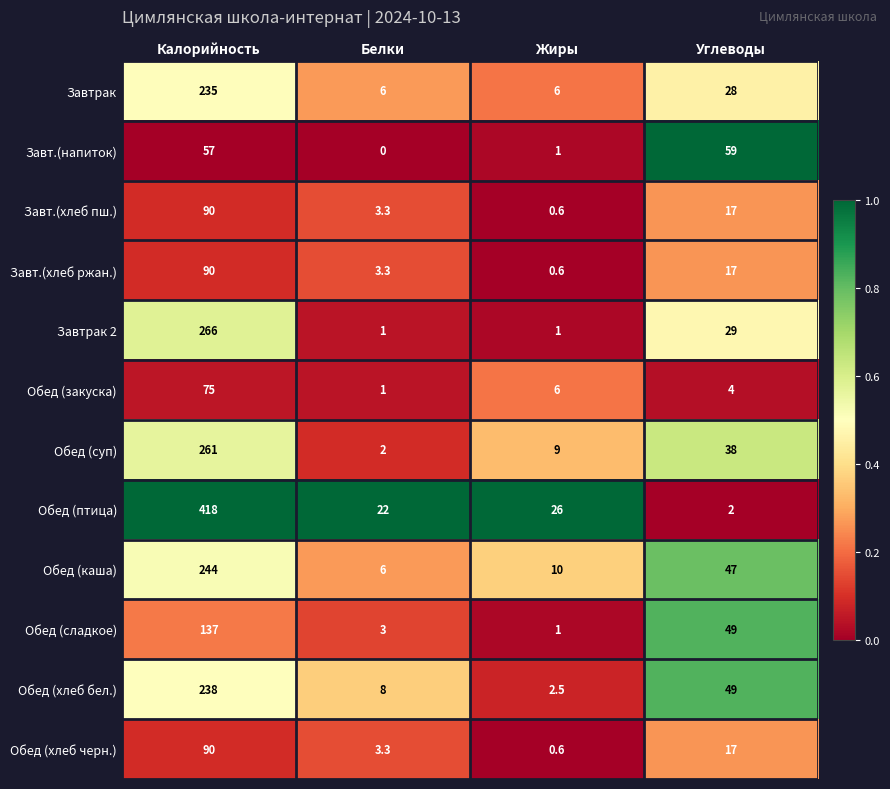

What is the spread (max minus min) of values at Жиры?

25.4